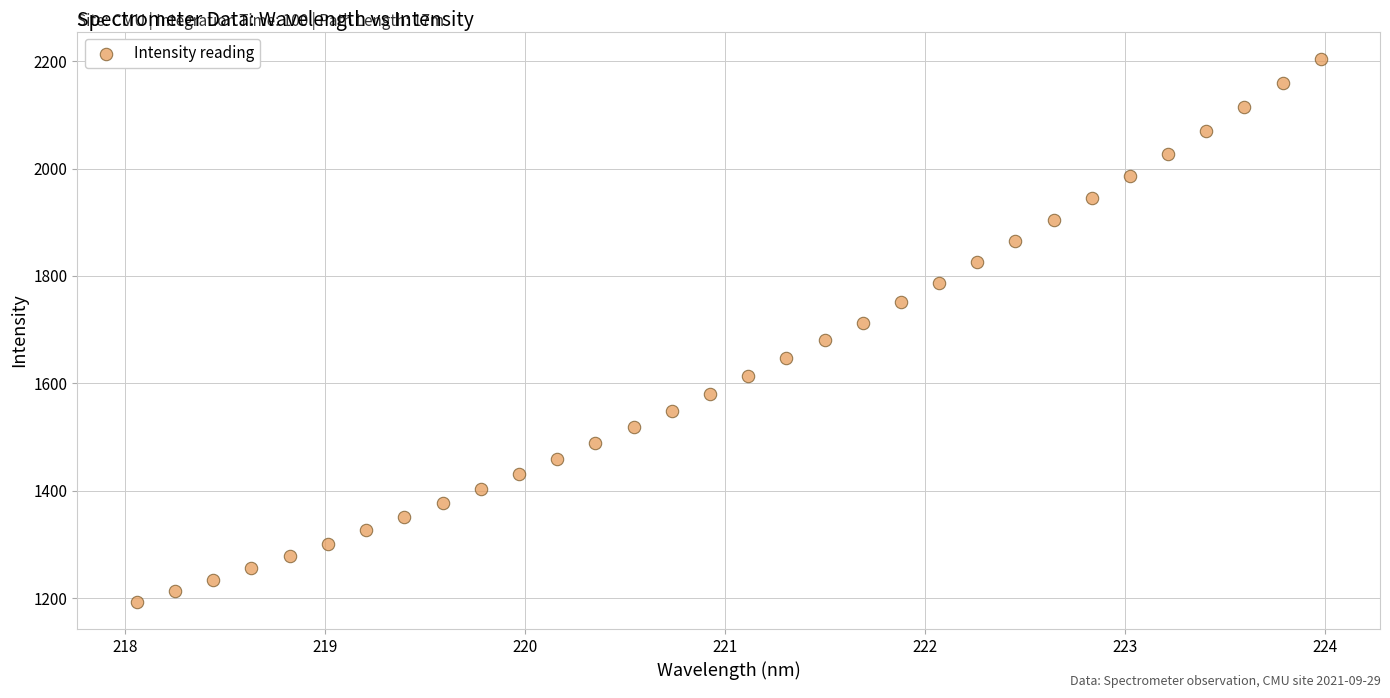

What is the range of X values (max minus min)?

5.9